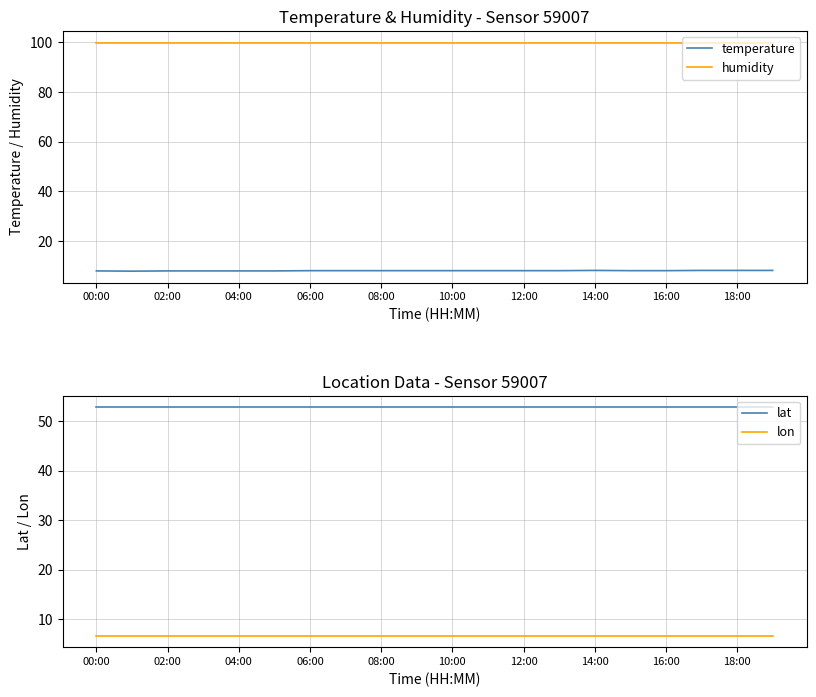

Reading left to right, transcribe all the data shown in this chart.

temperature: 7.9	7.8	7.9	7.9	7.9	7.9	8.0	8.0	8.0	8.0	8.0	8.0	8.0	8.0	8.1	8.0	8.0	8.1	8.1	8.1
humidity: 99.9	99.9	99.9	99.9	99.9	99.9	99.9	99.9	99.9	99.9	99.9	99.9	99.9	99.9	99.9	99.9	99.9	99.9	99.9	99.9
lat: 52.8	52.8	52.8	52.8	52.8	52.8	52.8	52.8	52.8	52.8	52.8	52.8	52.8	52.8	52.8	52.8	52.8	52.8	52.8	52.8
lon: 6.7	6.7	6.7	6.7	6.7	6.7	6.7	6.7	6.7	6.7	6.7	6.7	6.7	6.7	6.7	6.7	6.7	6.7	6.7	6.7